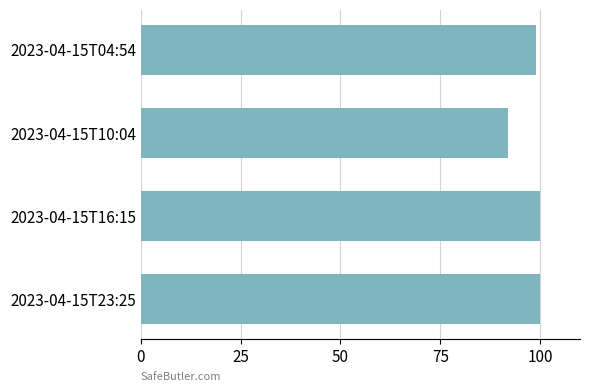

Are the bars horizontal?

Yes